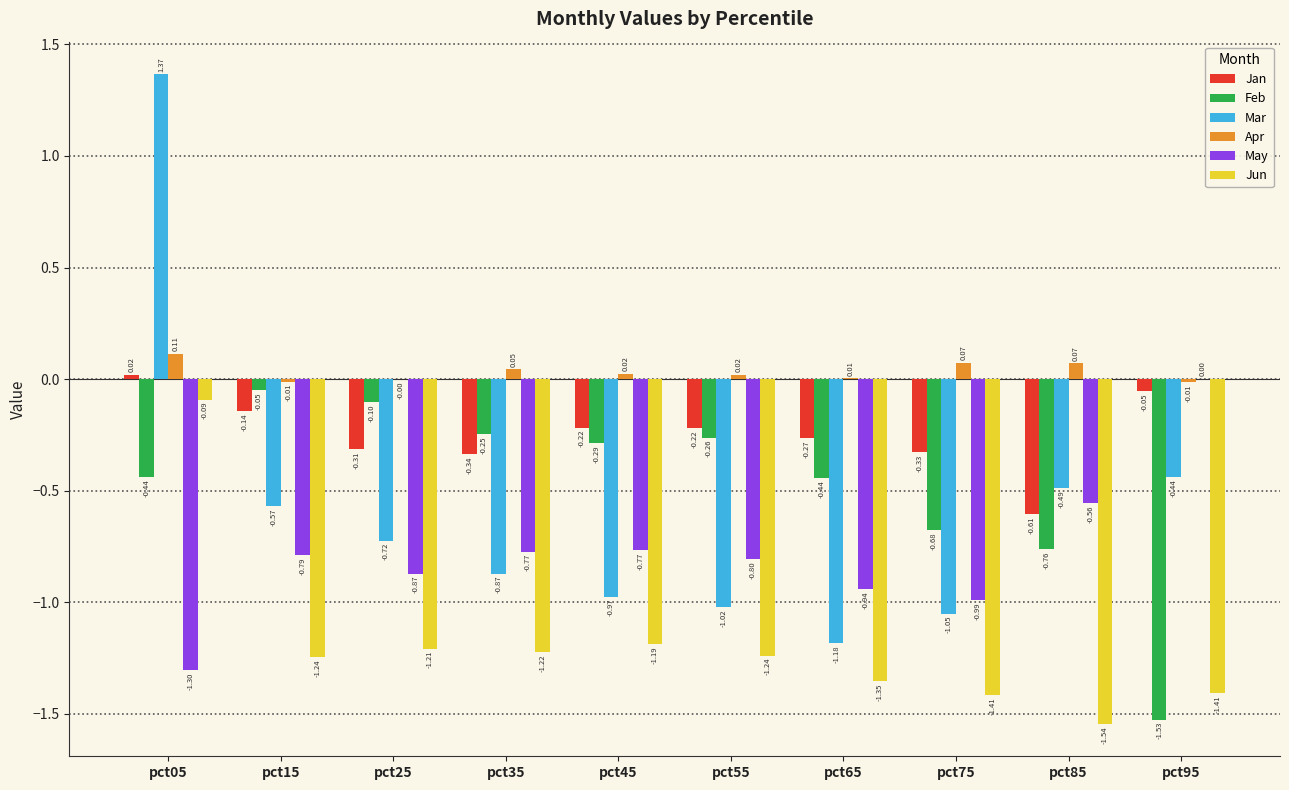

Which series changed the most between pct45 and pct85?

Mar